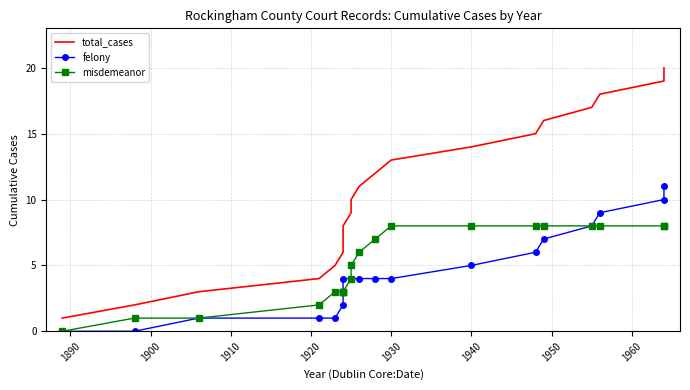

What is the spread (max minus min) of values at 1900?

2